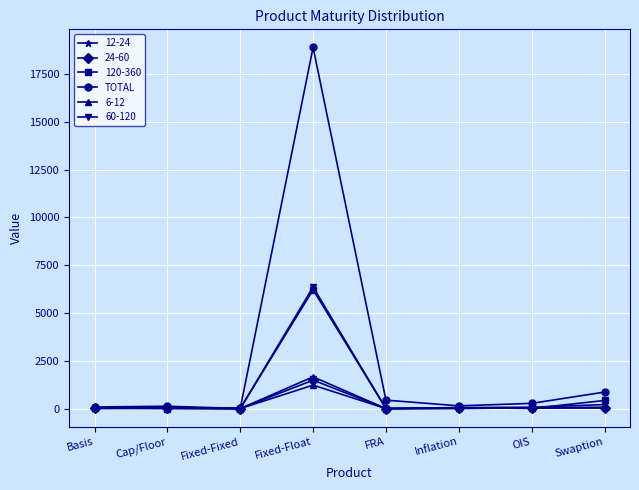

What is the label of the 6th point from the right?

Fixed-Fixed